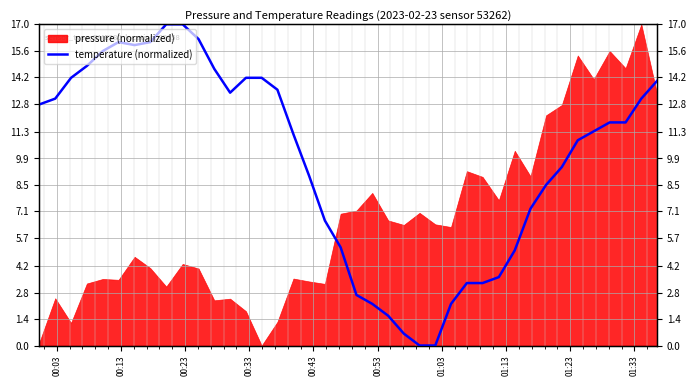

What is the difference between the second highest and minimum values?

17.0